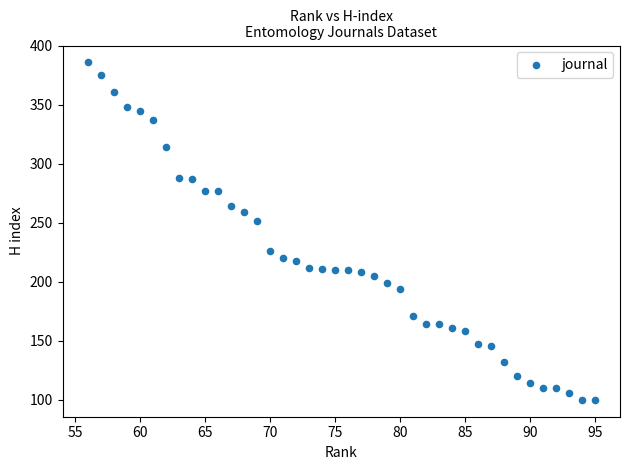

What is the range of X values (max minus min)?

39